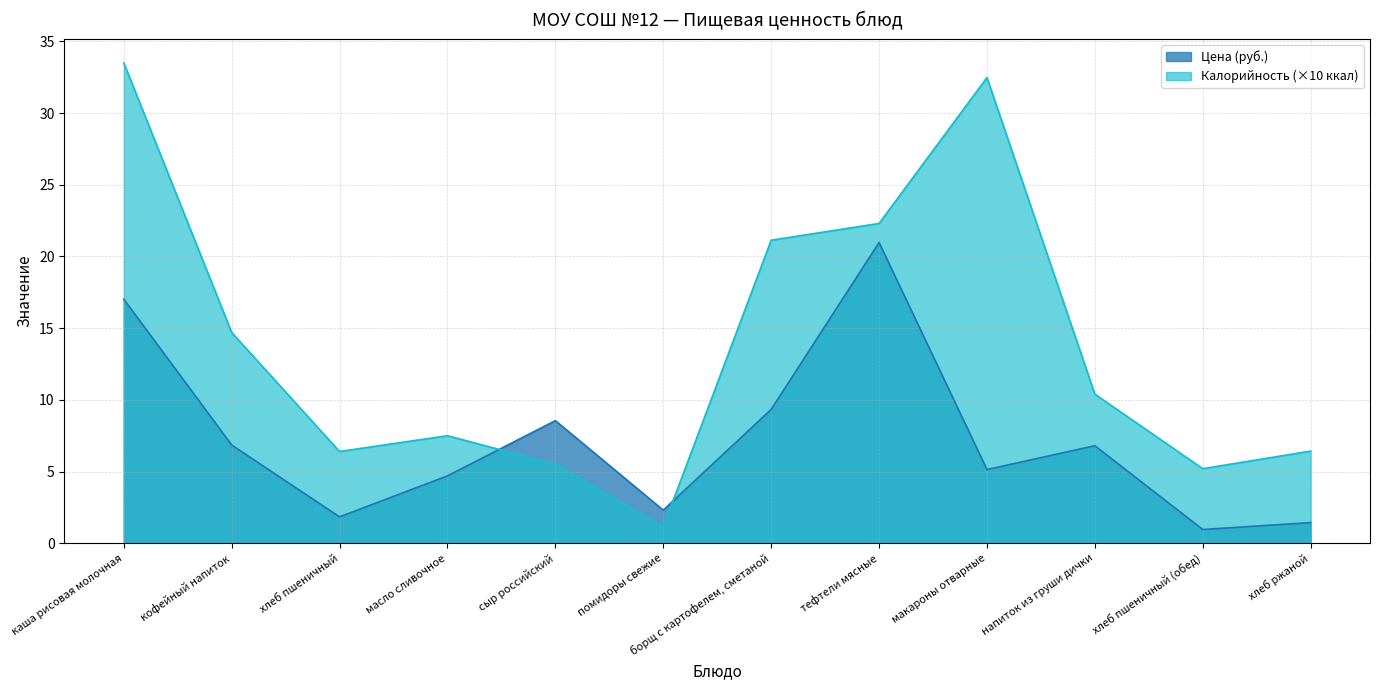

How many lines are shown in the chart?

2